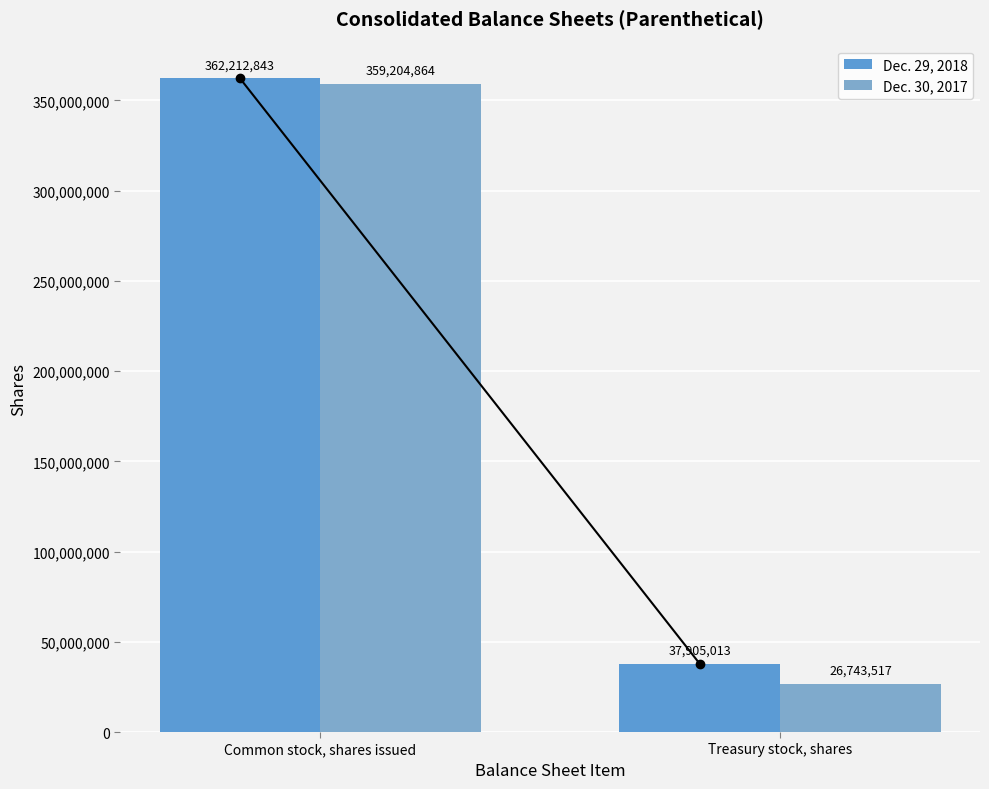

List the series in order of their overall mean, highest first.

Dec. 29, 2018, Dec. 30, 2017